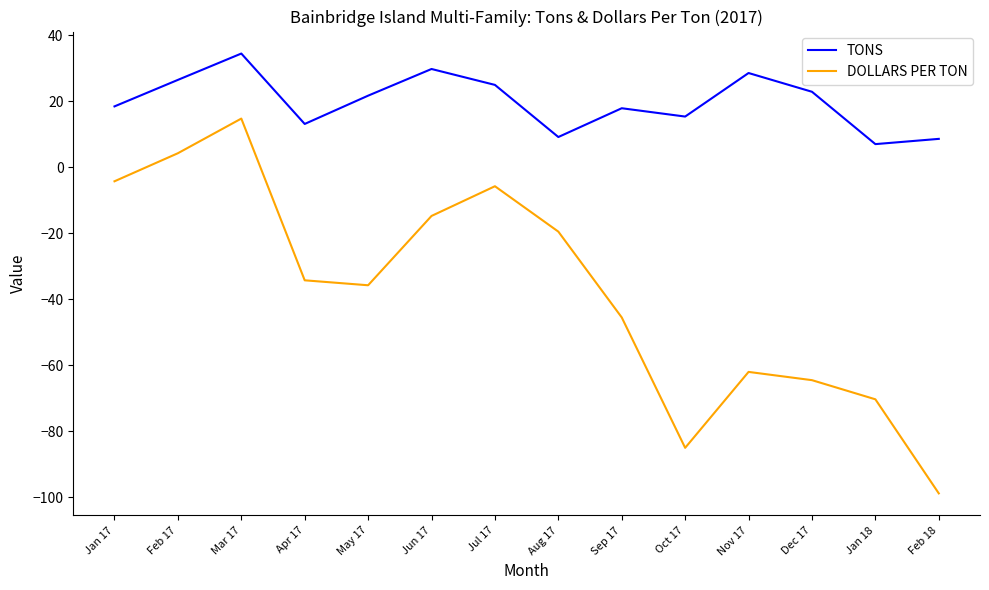

True or false: DOLLARS PER TON and TONS intersect in this chart.

False